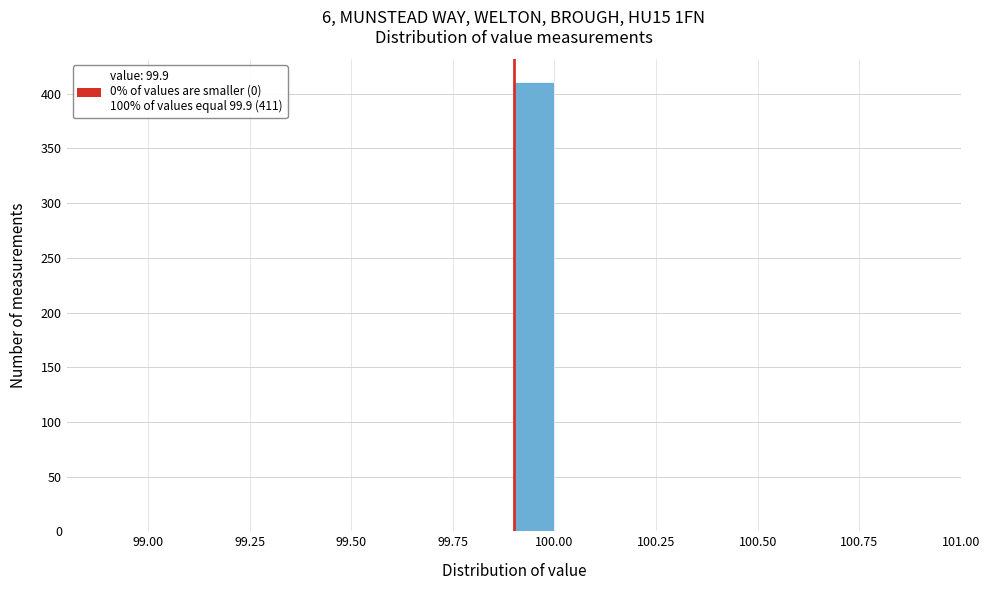

Read against the x-axis, roughly where is the centre of the tallest bar?

99.95